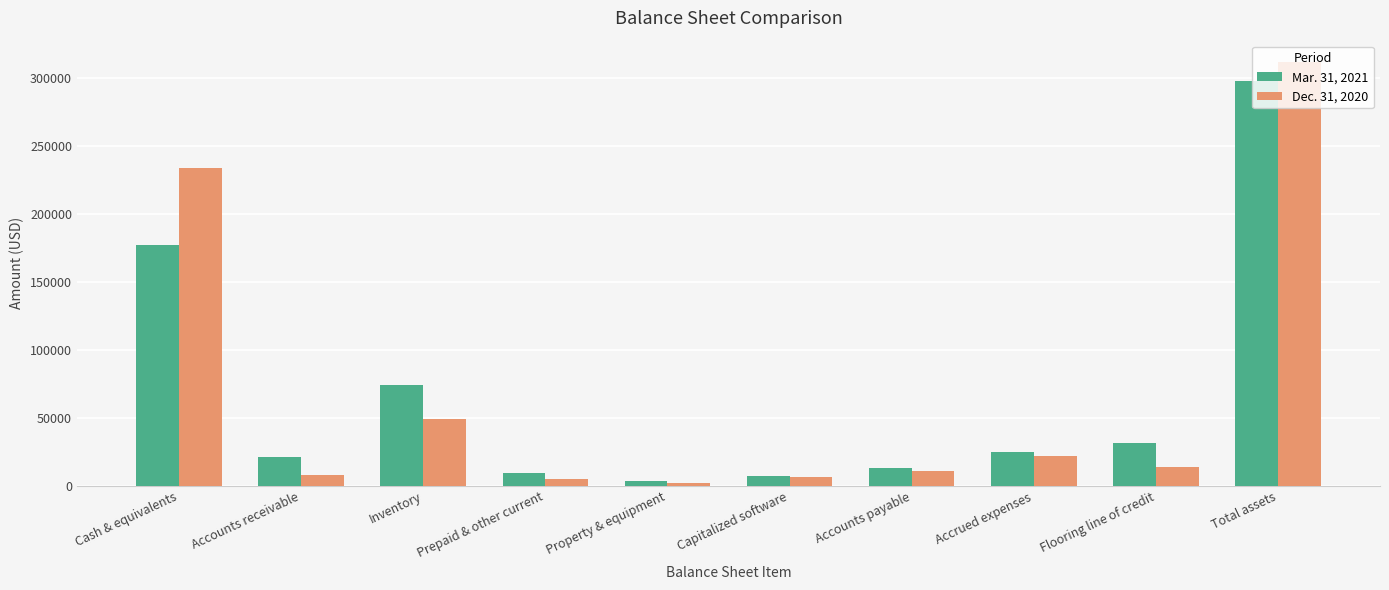

What is the label of the 7th bar from the right?

Prepaid & other current